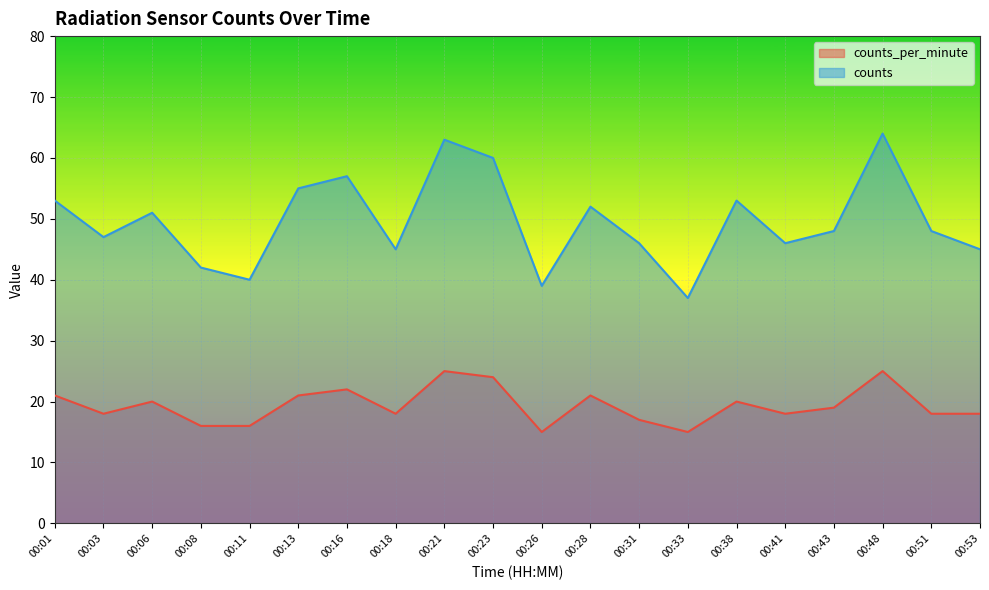

What are all the series names shown in the legend?

counts_per_minute, counts